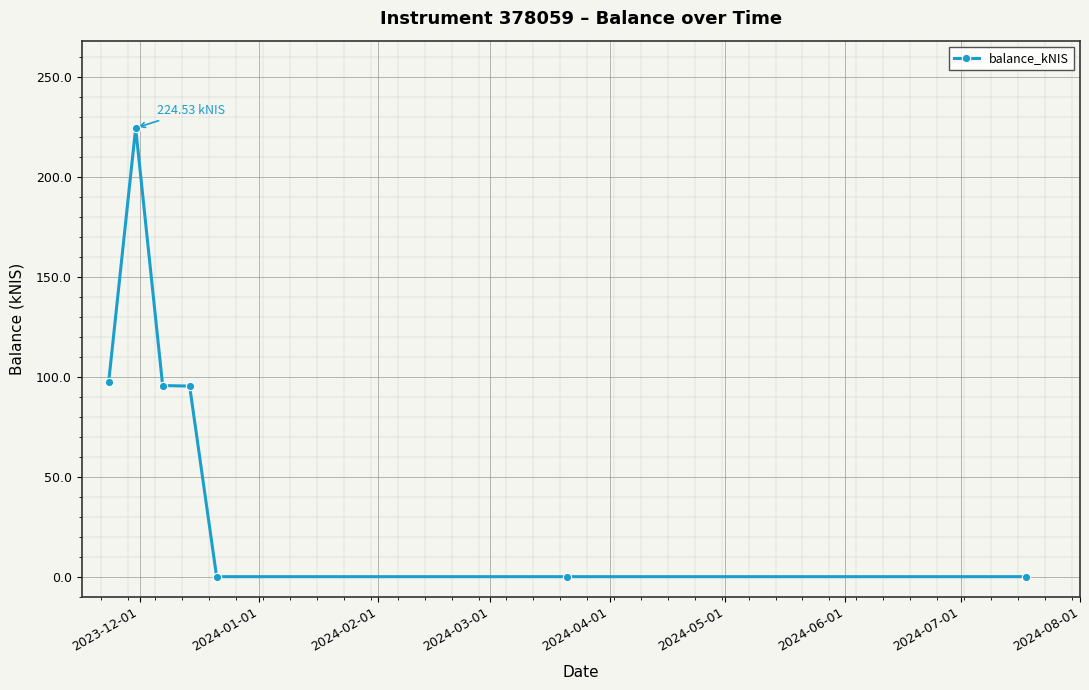

What is the average value?

73.3